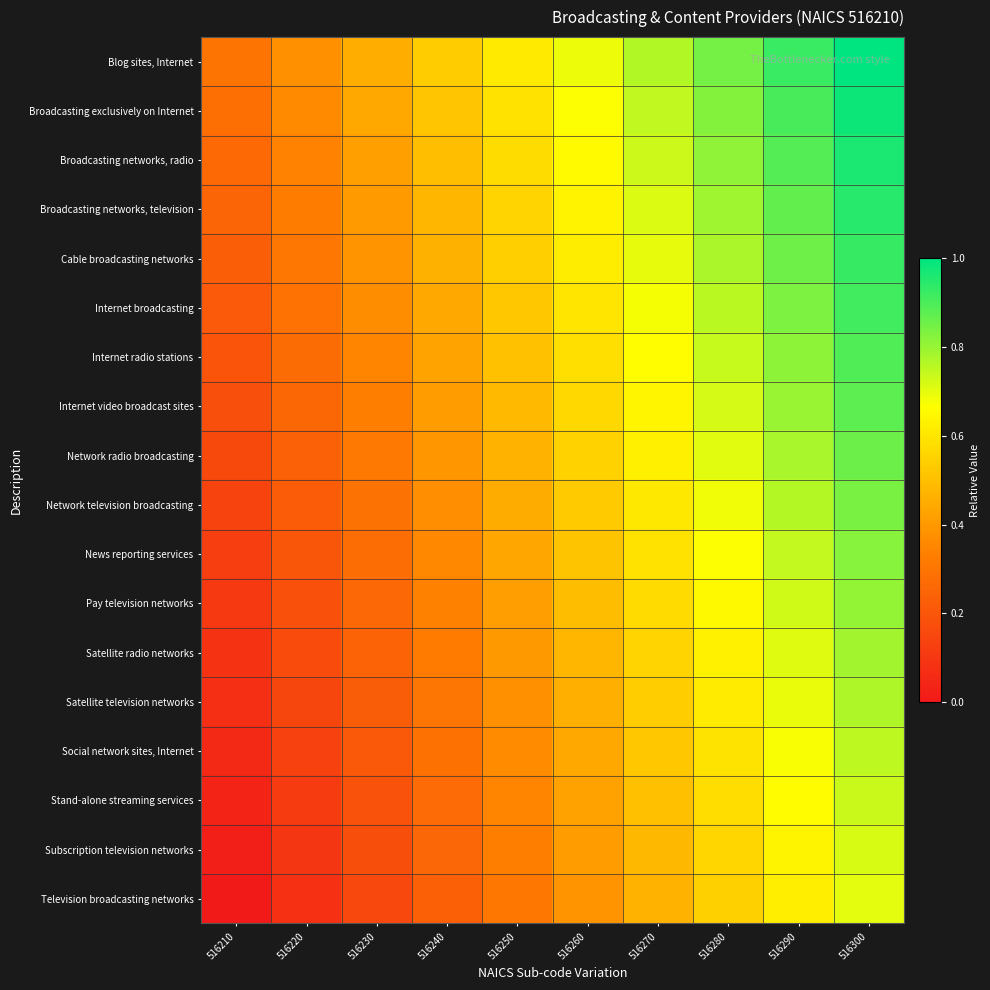

Reading right to left, list all the values displayed in this chart.

Blog sites, Internet: 516300=1.0	516290=0.9	516280=0.8	516270=0.8	516260=0.7	516250=0.6	516240=0.5	516230=0.5	516220=0.4	516210=0.3
Broadcasting exclusively on Internet: 516300=1.0	516290=0.9	516280=0.8	516270=0.7	516260=0.7	516250=0.6	516240=0.5	516230=0.4	516220=0.4	516210=0.3
Broadcasting networks, radio: 516300=1.0	516290=0.9	516280=0.8	516270=0.7	516260=0.7	516250=0.6	516240=0.5	516230=0.4	516220=0.3	516210=0.3
Broadcasting networks, television: 516300=0.9	516290=0.9	516280=0.8	516270=0.7	516260=0.6	516250=0.6	516240=0.5	516230=0.4	516220=0.3	516210=0.2
Cable broadcasting networks: 516300=0.9	516290=0.9	516280=0.8	516270=0.7	516260=0.6	516250=0.5	516240=0.5	516230=0.4	516220=0.3	516210=0.2
Internet broadcasting: 516300=0.9	516290=0.8	516280=0.8	516270=0.7	516260=0.6	516250=0.5	516240=0.4	516230=0.4	516220=0.3	516210=0.2
Internet radio stations: 516300=0.9	516290=0.8	516280=0.7	516270=0.7	516260=0.6	516250=0.5	516240=0.4	516230=0.3	516220=0.3	516210=0.2
Internet video broadcast sites: 516300=0.9	516290=0.8	516280=0.7	516270=0.6	516260=0.6	516250=0.5	516240=0.4	516230=0.3	516220=0.3	516210=0.2
Network radio broadcasting: 516300=0.9	516290=0.8	516280=0.7	516270=0.6	516260=0.5	516250=0.5	516240=0.4	516230=0.3	516220=0.2	516210=0.2
Network television broadcasting: 516300=0.8	516290=0.8	516280=0.7	516270=0.6	516260=0.5	516250=0.5	516240=0.4	516230=0.3	516220=0.2	516210=0.1
News reporting services: 516300=0.8	516290=0.7	516280=0.7	516270=0.6	516260=0.5	516250=0.4	516240=0.4	516230=0.3	516220=0.2	516210=0.1
Pay television networks: 516300=0.8	516290=0.7	516280=0.7	516270=0.6	516260=0.5	516250=0.4	516240=0.3	516230=0.3	516220=0.2	516210=0.1
Satellite radio networks: 516300=0.8	516290=0.7	516280=0.6	516270=0.6	516260=0.5	516250=0.4	516240=0.3	516230=0.2	516220=0.2	516210=0.1
Satellite television networks: 516300=0.8	516290=0.7	516280=0.6	516270=0.5	516260=0.5	516250=0.4	516240=0.3	516230=0.2	516220=0.1	516210=0.1
Social network sites, Internet: 516300=0.8	516290=0.7	516280=0.6	516270=0.5	516260=0.4	516250=0.4	516240=0.3	516230=0.2	516220=0.1	516210=0.1
Stand-alone streaming services: 516300=0.7	516290=0.7	516280=0.6	516270=0.5	516260=0.4	516250=0.3	516240=0.3	516230=0.2	516220=0.1	516210=0.0
Subscription television networks: 516300=0.7	516290=0.6	516280=0.6	516270=0.5	516260=0.4	516250=0.3	516240=0.3	516230=0.2	516220=0.1	516210=0.0
Television broadcasting networks: 516300=0.7	516290=0.6	516280=0.5	516270=0.5	516260=0.4	516250=0.3	516240=0.2	516230=0.2	516220=0.1	516210=0.0